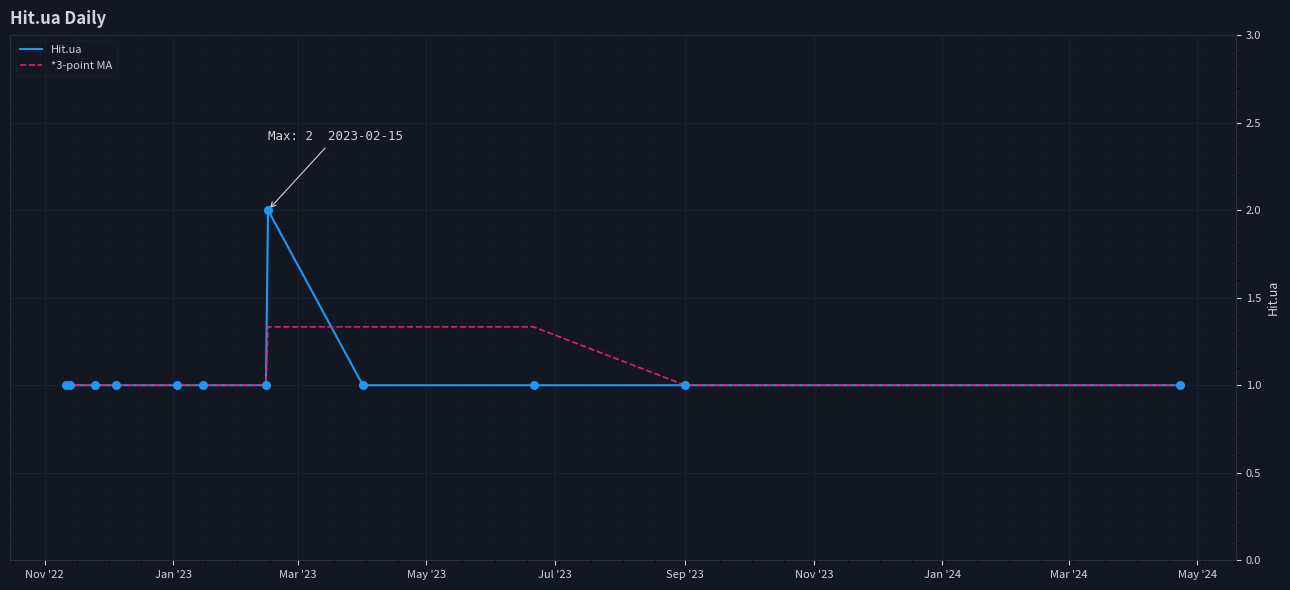

What is the minimum value for Hit.ua?

1.0